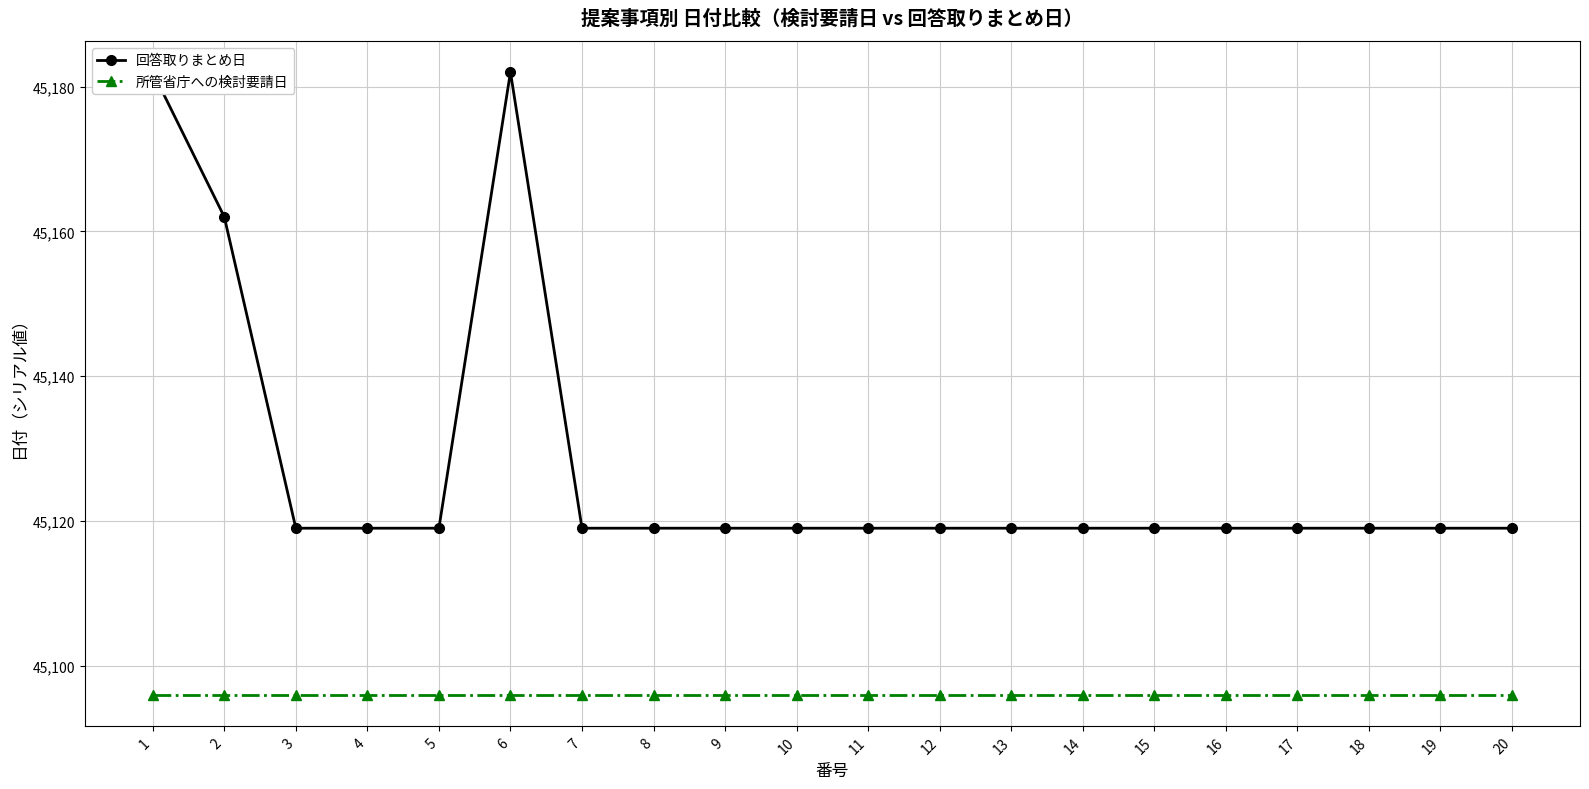

Between 4 and 18, which series saw the biggest shift?

回答取りまとめ日